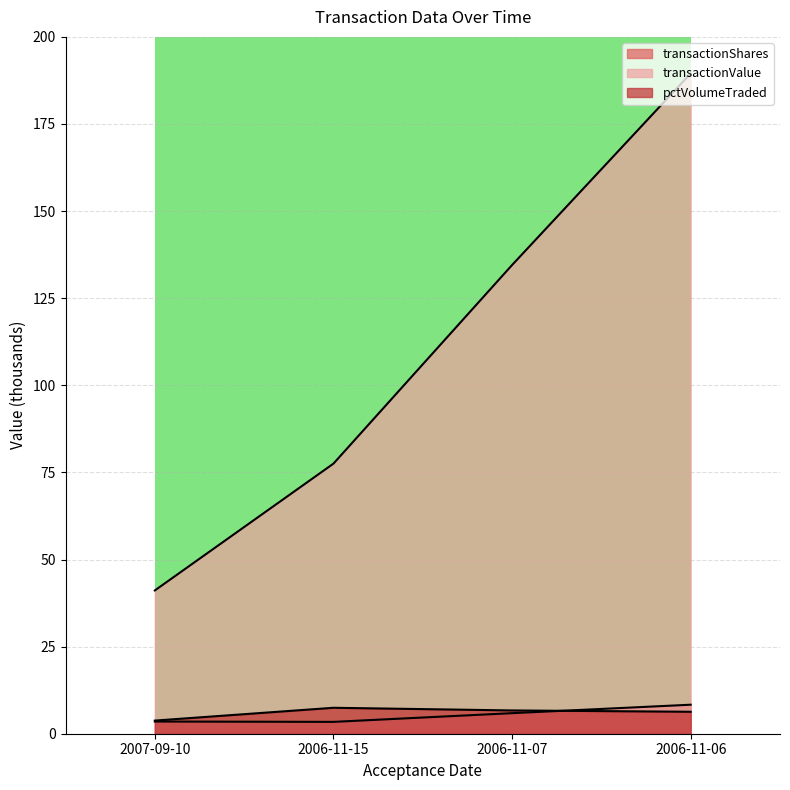

Rank the series at 2007-09-10 from highest to lowest value.

transactionValue, pctVolumeTraded, transactionShares